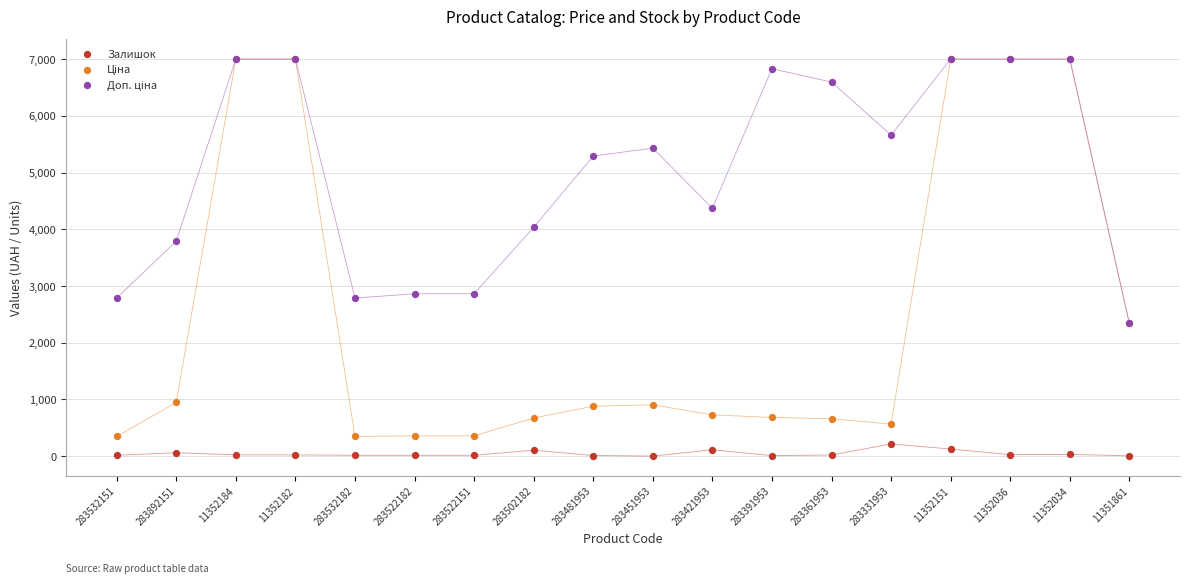

Across all series, what Y value is closest to 3502?

3790.3